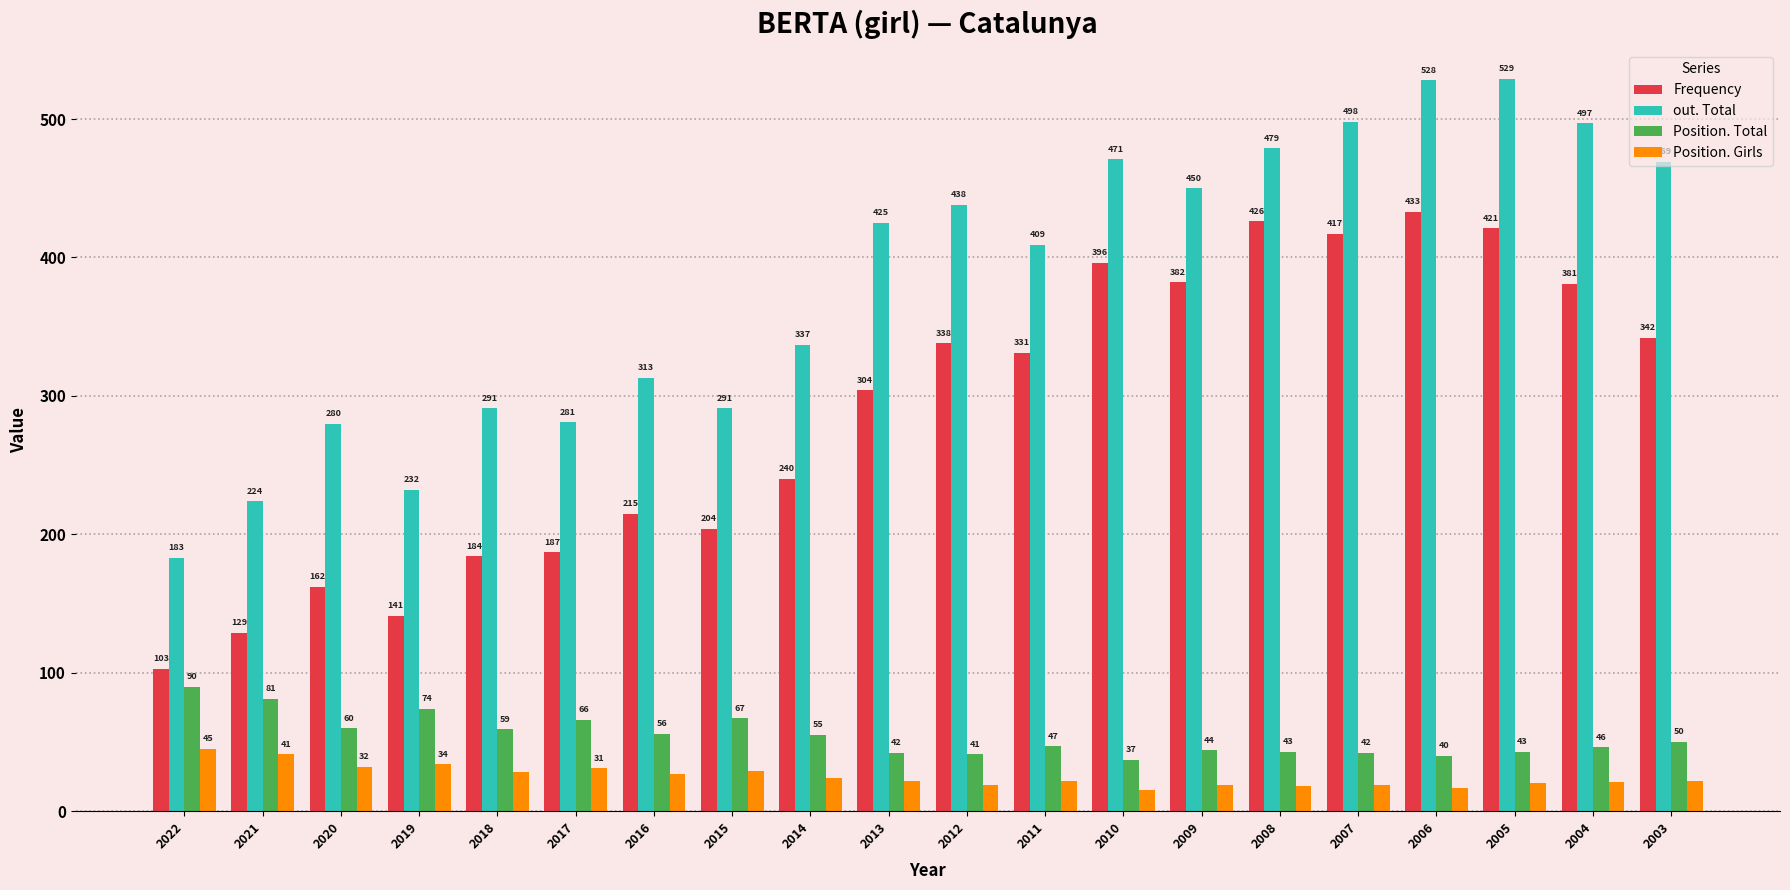

What is the lowest value of the Position. Total series?

37